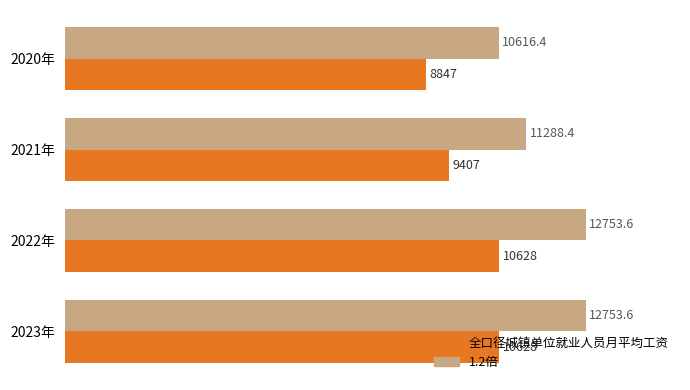

Is it true that 全口径城镇单位就业人员月平均工资 equals 10628.0 at 2023年?

True